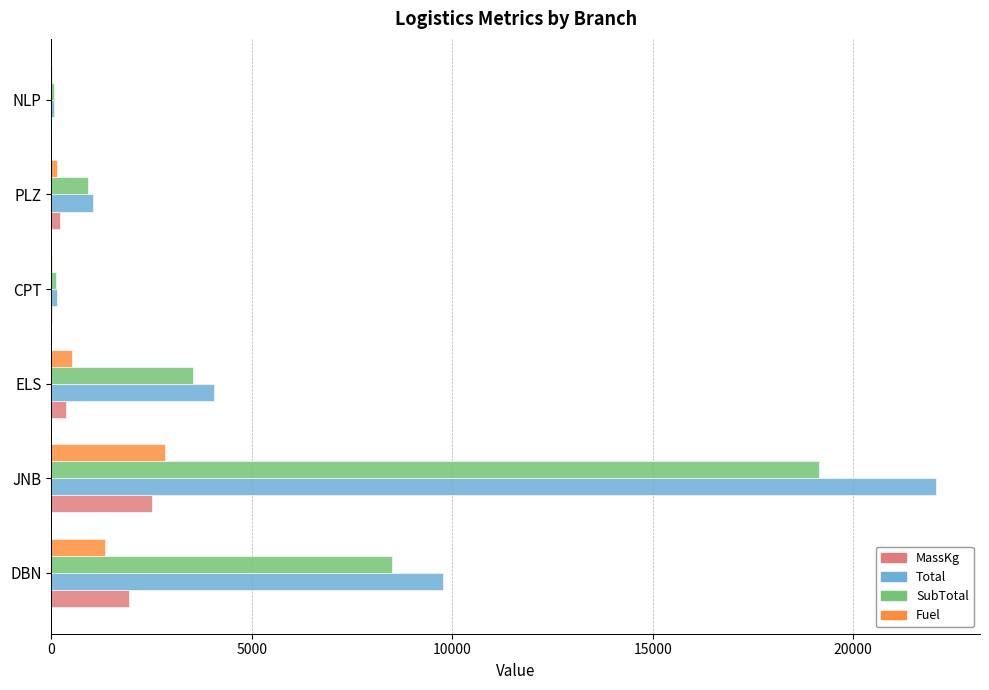

What is the maximum value shown in the chart?

22058.8